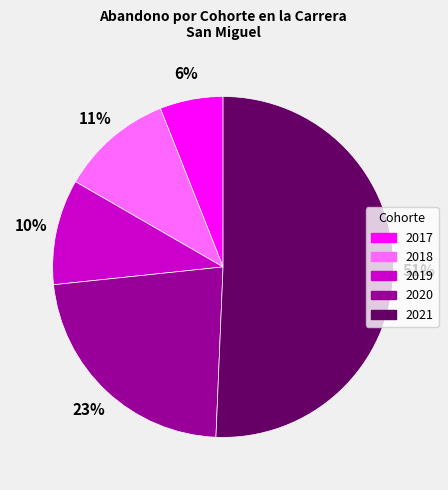

To the nearest percent, what is the combined percentage of 2017 and 2020?

29%